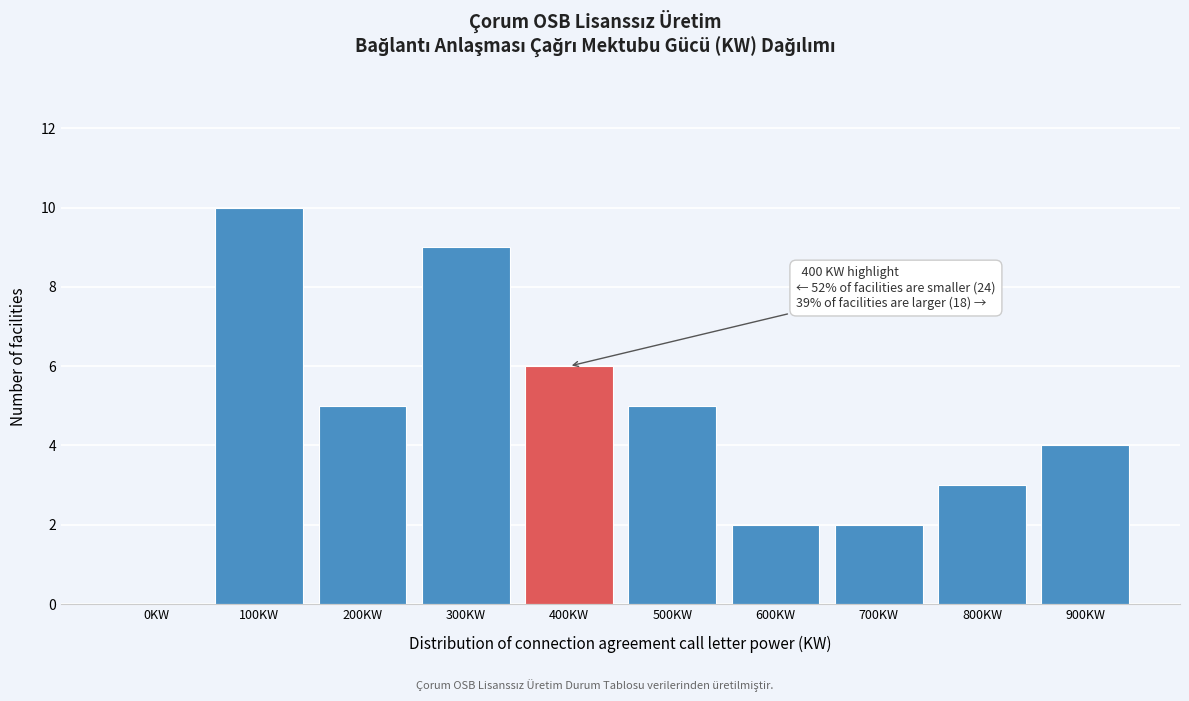

Reading left to right, what are all the values shown in this chart?

0KW=0	100KW=10	200KW=5	300KW=9	400KW=6	500KW=5	600KW=2	700KW=2	800KW=3	900KW=4